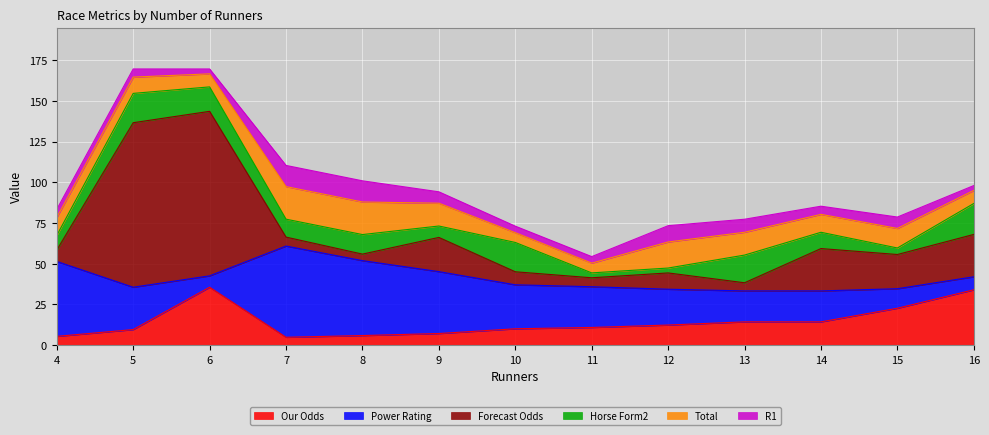

What are all the series names shown in the legend?

Our Odds, Power Rating, Forecast Odds, Horse Form2, Total, R1